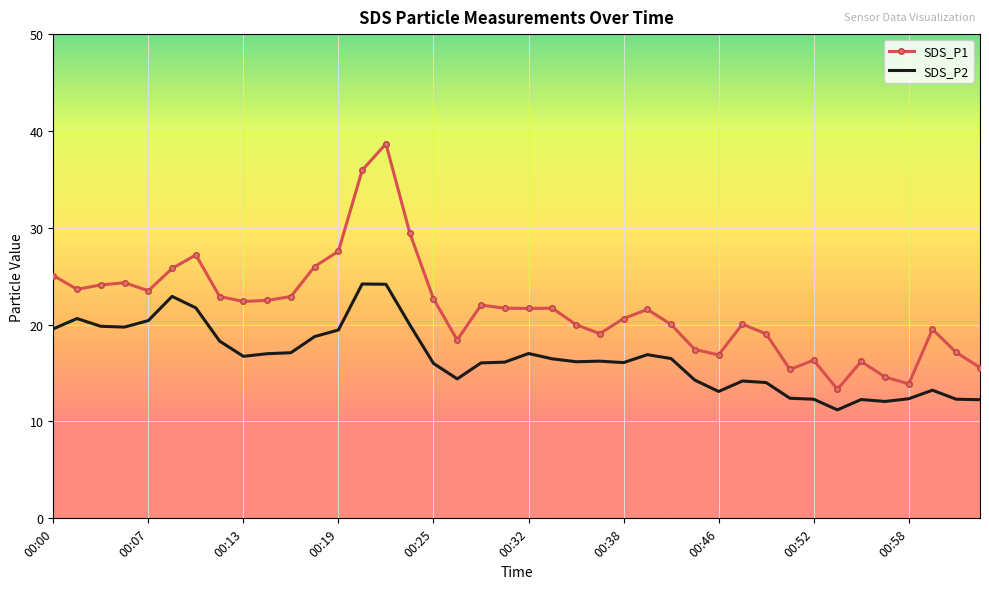

Which series has the largest total across all categories?

SDS_P1